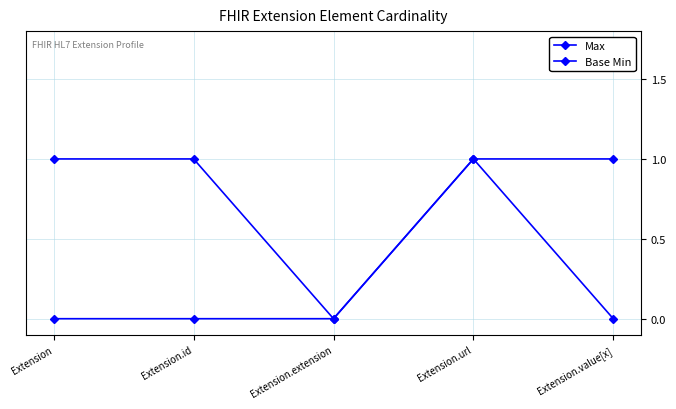

Reading left to right, what are all the values shown in this chart?

Max: Extension=1	Extension.id=1	Extension.extension=0	Extension.url=1	Extension.value[x]=1
Base Min: Extension=0	Extension.id=0	Extension.extension=0	Extension.url=1	Extension.value[x]=0